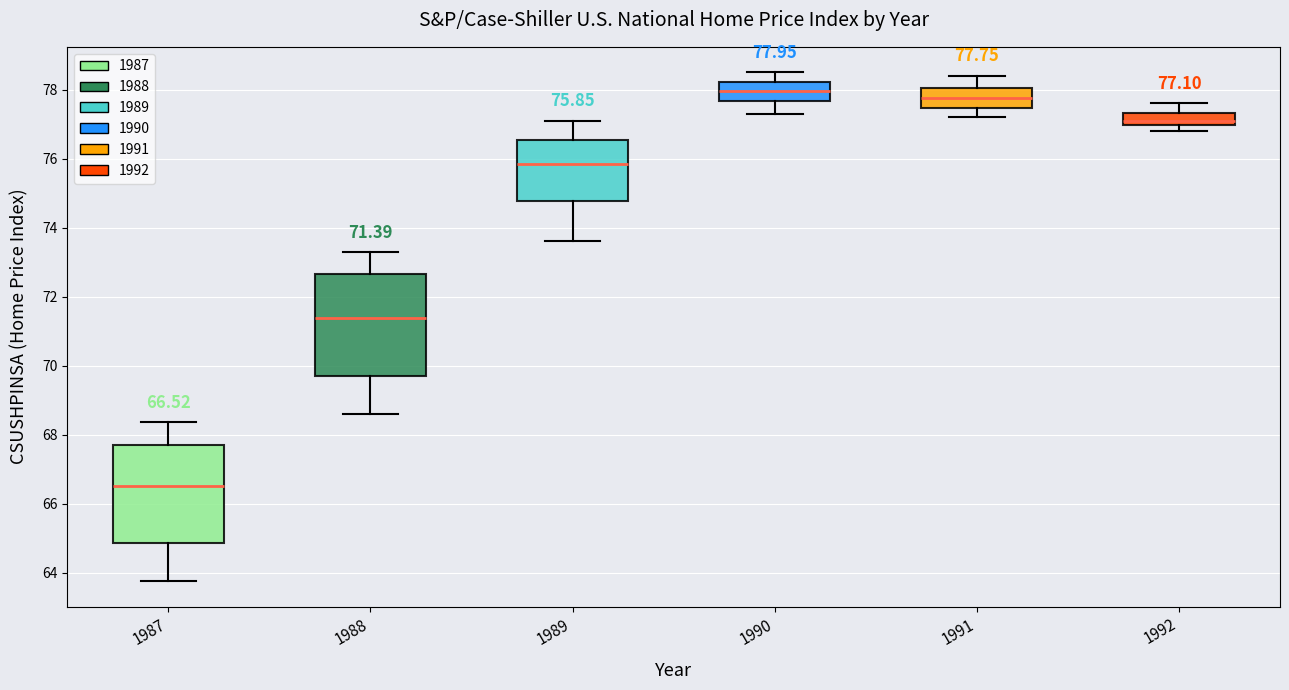

Which box has the highest median line?

1990